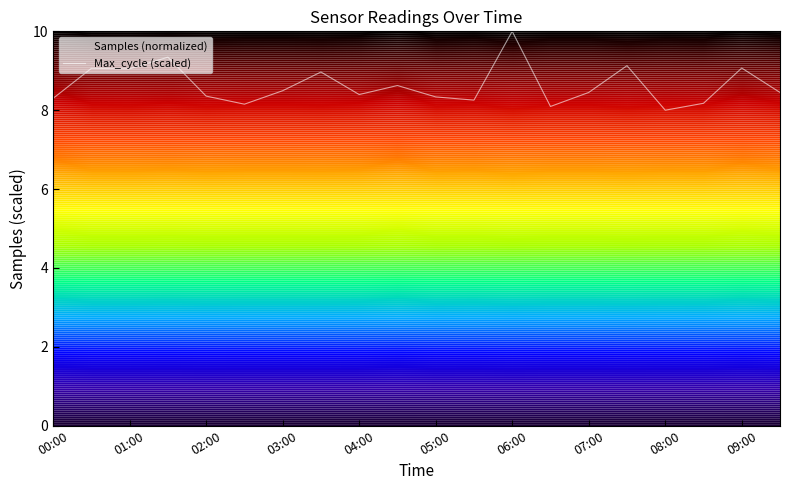

True or false: Max_cycle (scaled) has a value of 8.4 at 07:00.

True